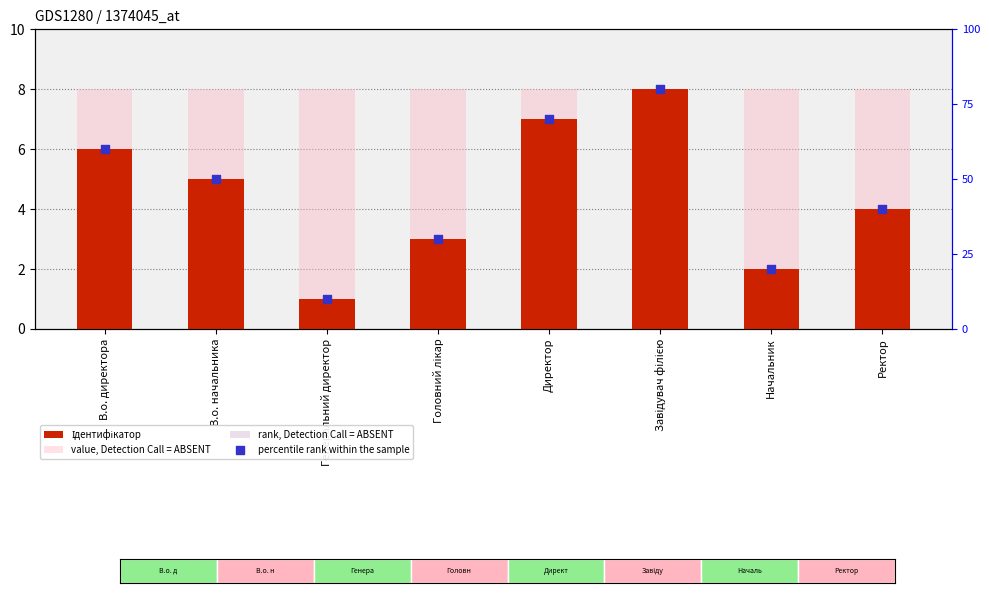

What are all the series names shown in the legend?

Ідентифікатор, value, Detection Call = ABSENT, rank, Detection Call = ABSENT, percentile rank within the sample